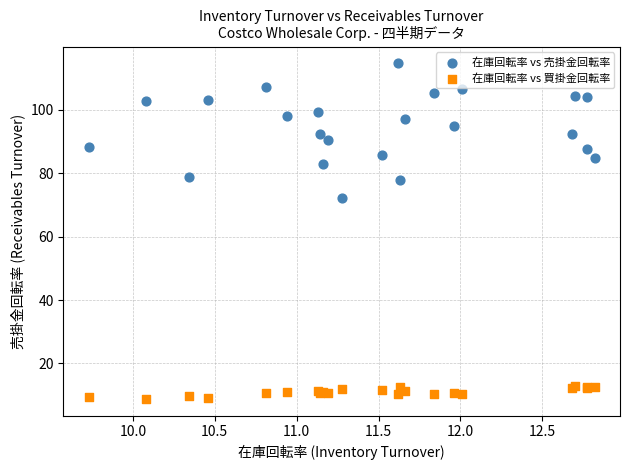

Across all series, what Y value is closest to 61?

72.2